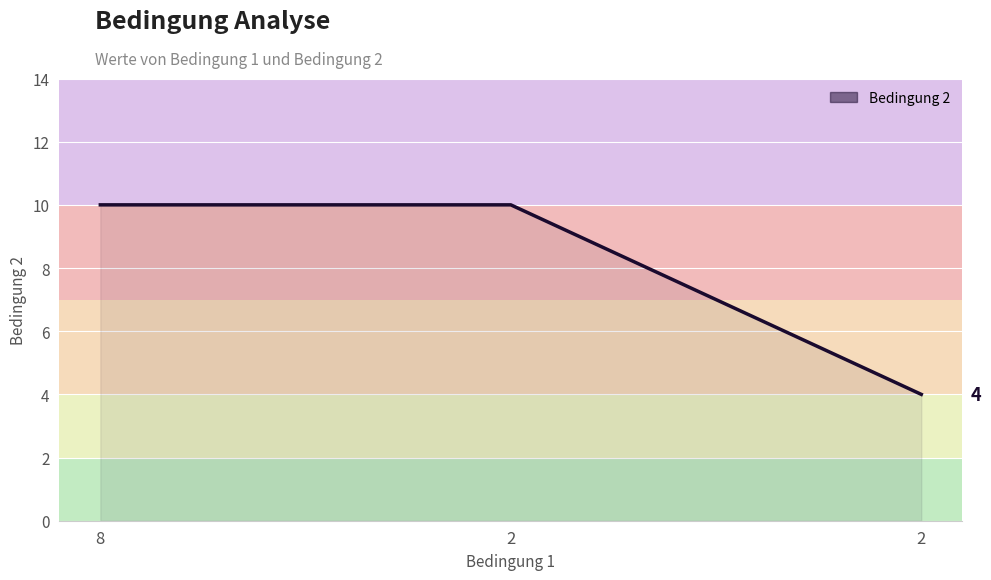

What is the change in value from 2 to 2?

-6